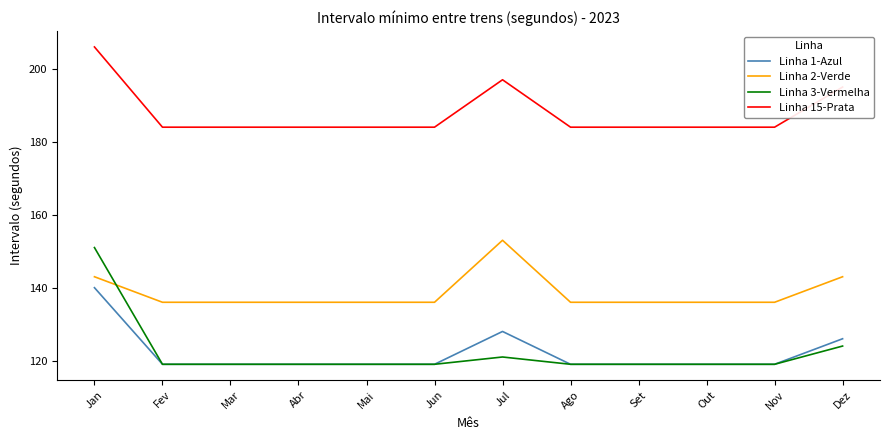

Count the number of categories in the chart.

12